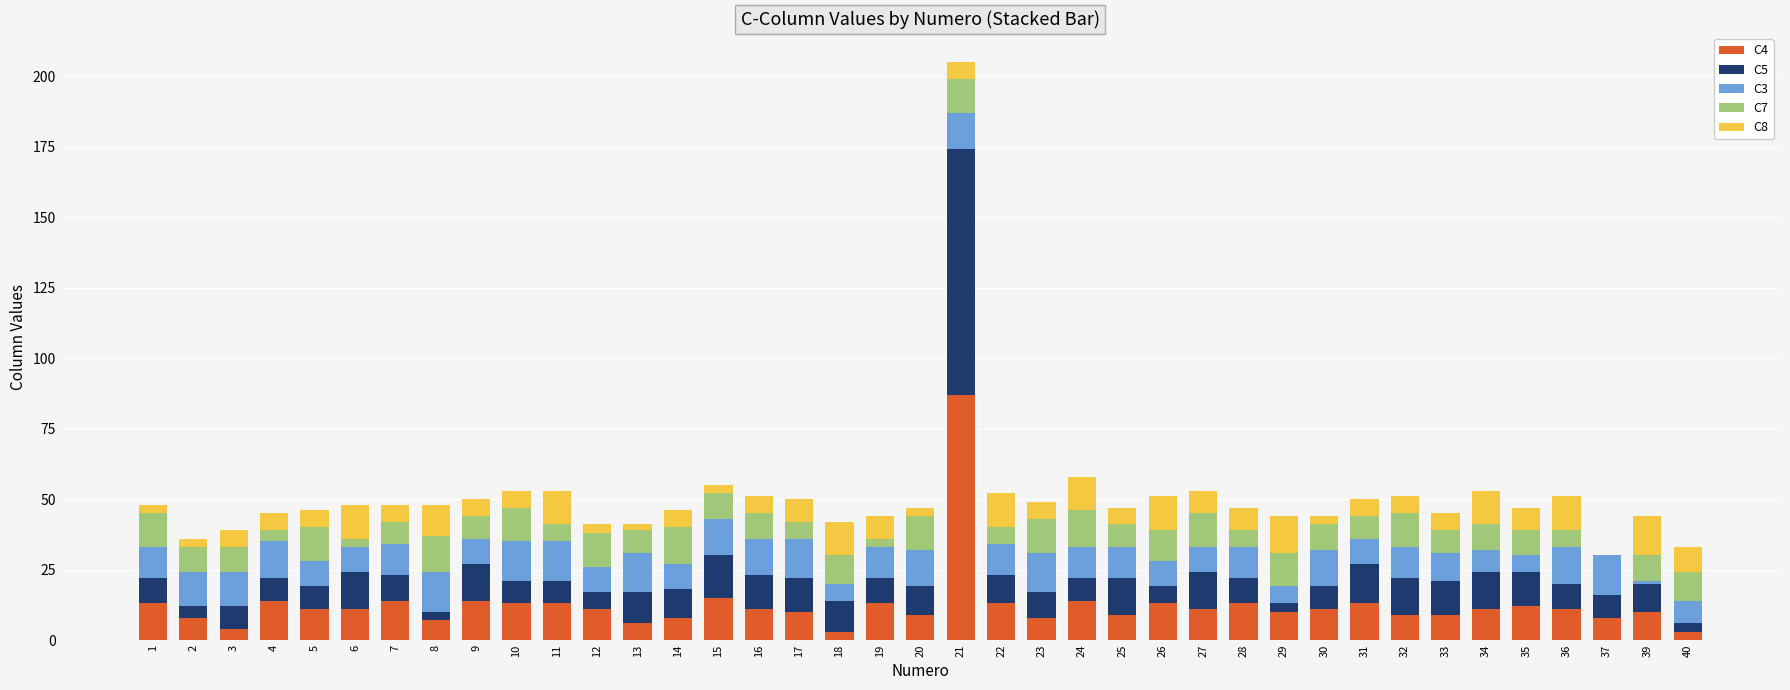

At which category is the sum across all series the highest?

21